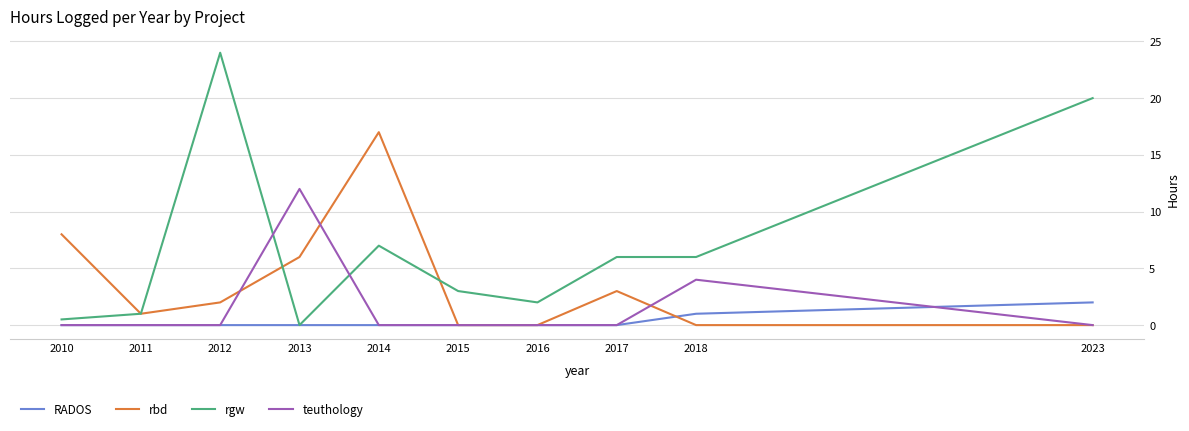

Reading right to left, extract all data points from this chart.

RADOS: 2023=2.0	2018=1.0	2017=0.0	2016=0.0	2015=0.0	2014=0.0	2013=0.0	2012=0.0	2011=0.0	2010=0.0
rbd: 2023=0.0	2018=0.0	2017=3.0	2016=0.0	2015=0.0	2014=17.0	2013=6.0	2012=2.0	2011=1.0	2010=8.0
rgw: 2023=20.0	2018=6.0	2017=6.0	2016=2.0	2015=3.0	2014=7.0	2013=0.0	2012=24.0	2011=1.0	2010=0.5
teuthology: 2023=0.0	2018=4.0	2017=0.0	2016=0.0	2015=0.0	2014=0.0	2013=12.0	2012=0.0	2011=0.0	2010=0.0